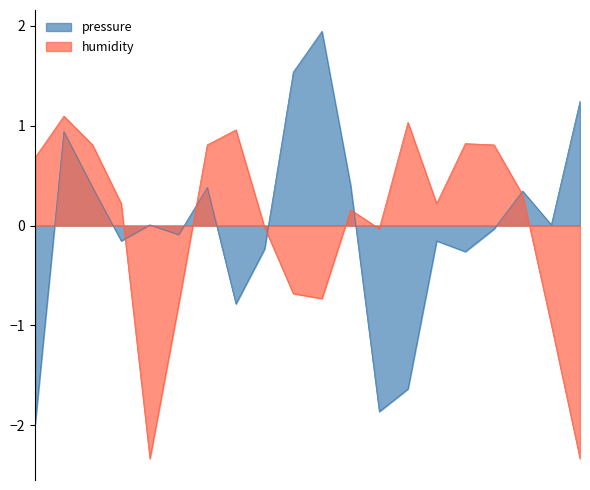

Which series has the largest total across all categories?

pressure